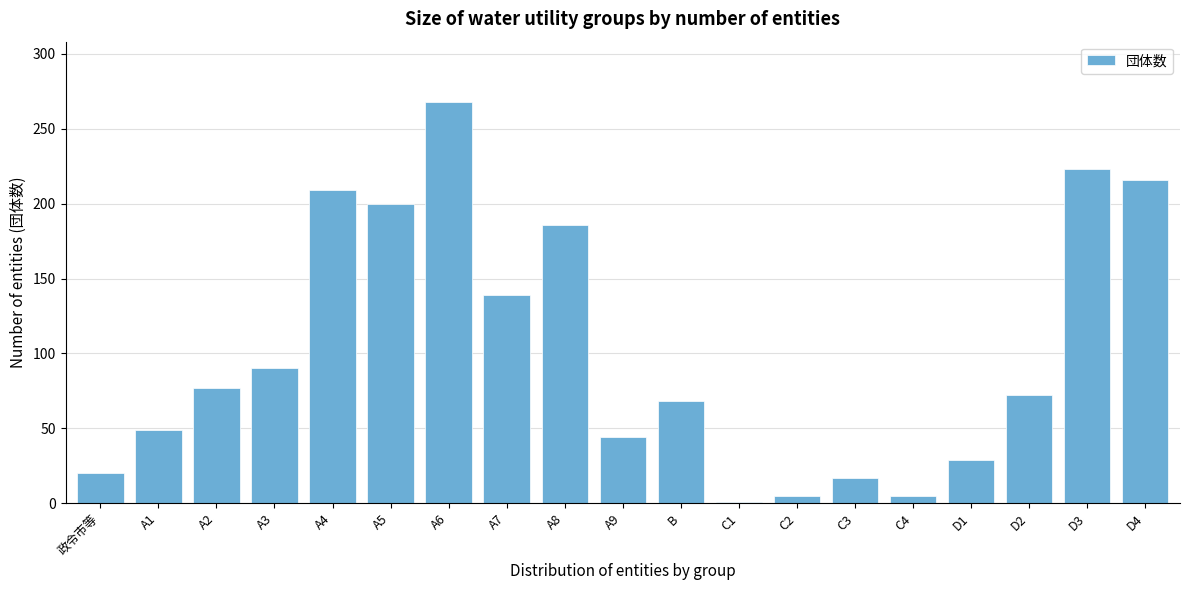

Reading right to left, list all the values displayed in this chart.

D4=216	D3=223	D2=72	D1=29	C4=5	C3=17	C2=5	C1=1	B=68	A9=44	A8=186	A7=139	A6=268	A5=200	A4=209	A3=90	A2=77	A1=49	政令市等=20